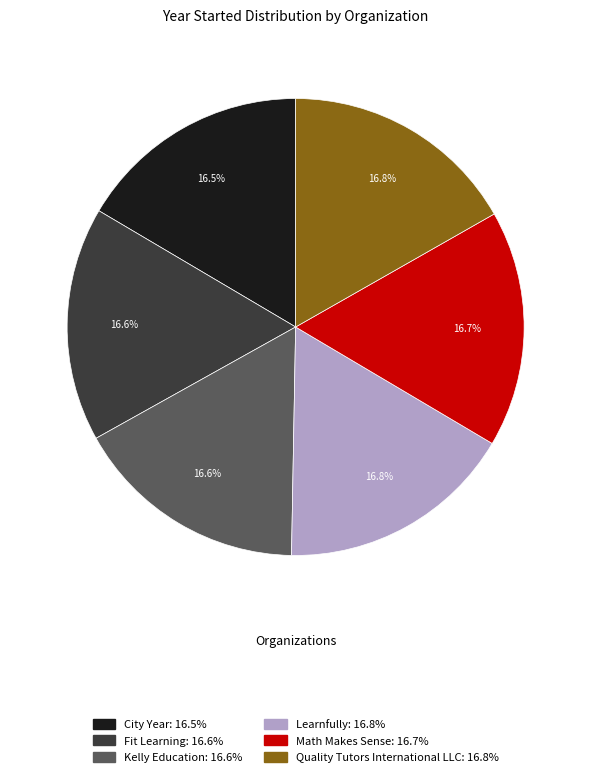

Combined, do Math Makes Sense: 16.7% and Learnfully: 16.8% account for over 50%?

No